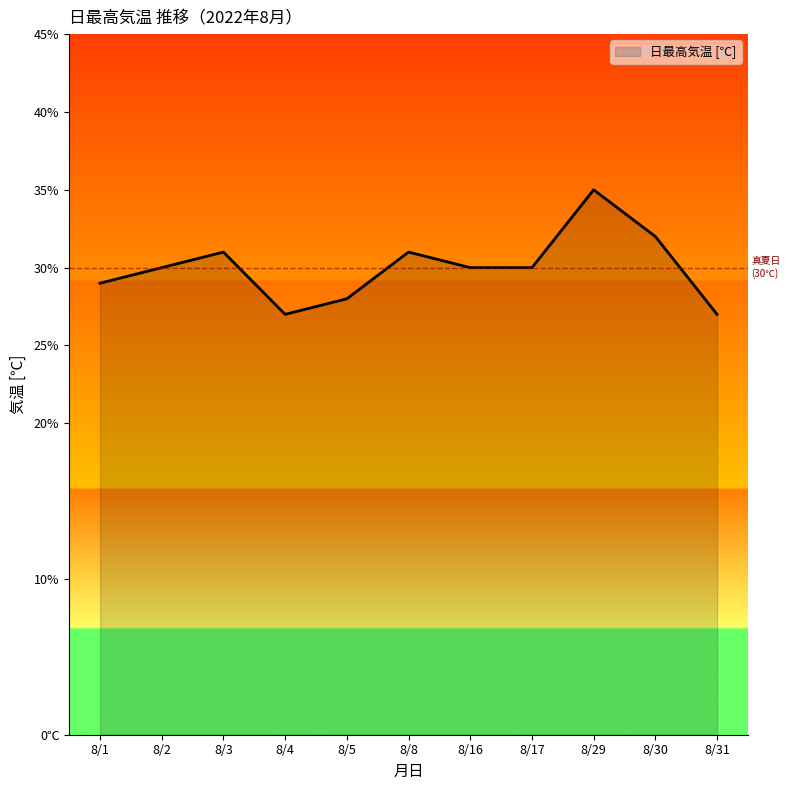

List the labels in order of value, smallest first.

8/4, 8/31, 8/5, 8/1, 8/2, 8/16, 8/17, 8/3, 8/8, 8/30, 8/29